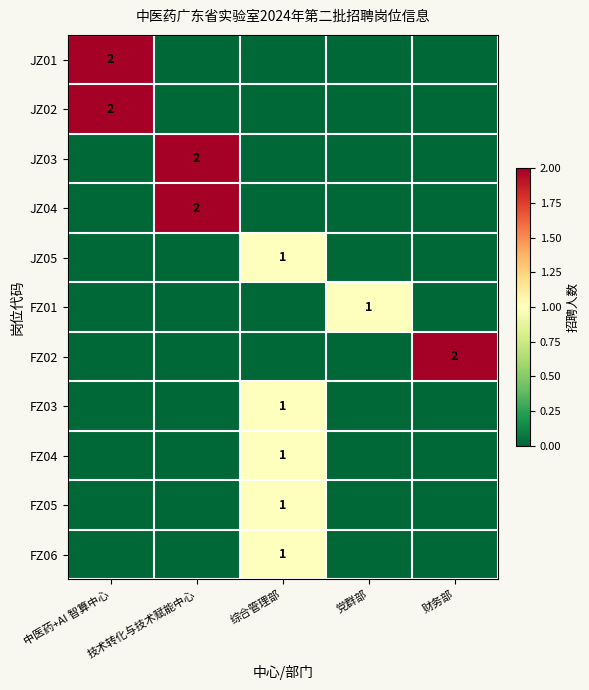

Which category has the highest value in the FZ05 series?

综合管理部